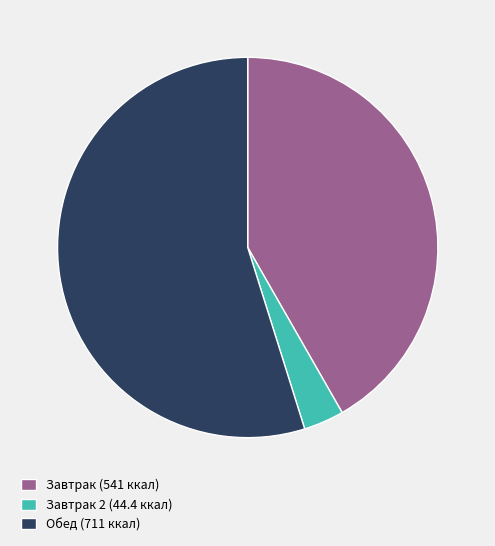

Does any single category account for the majority?

Yes